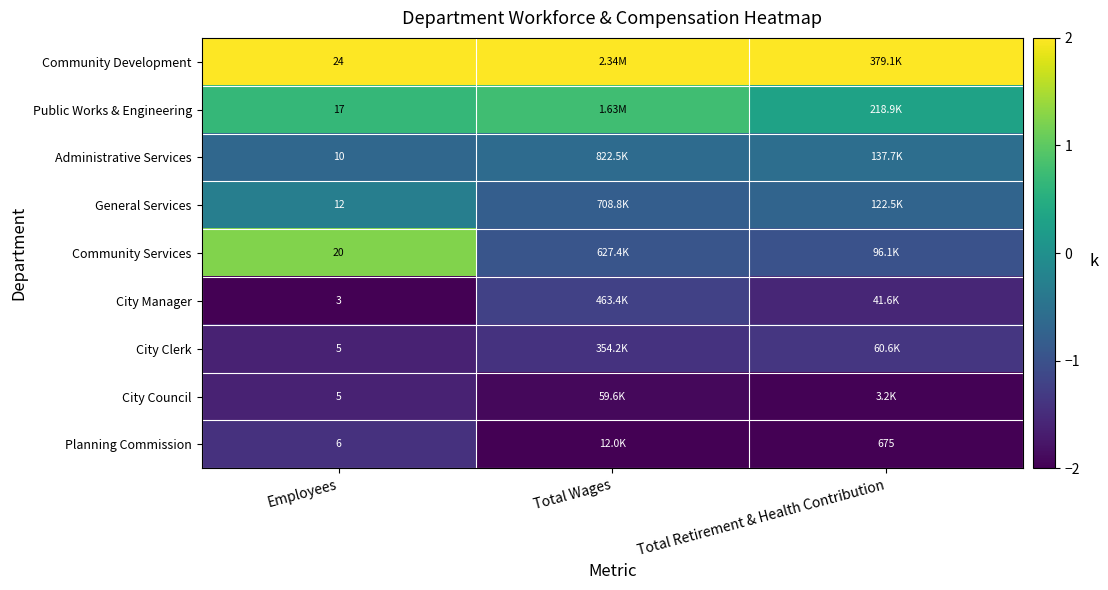

The Community Services series shows 0.7 at Employees. True or false?

False